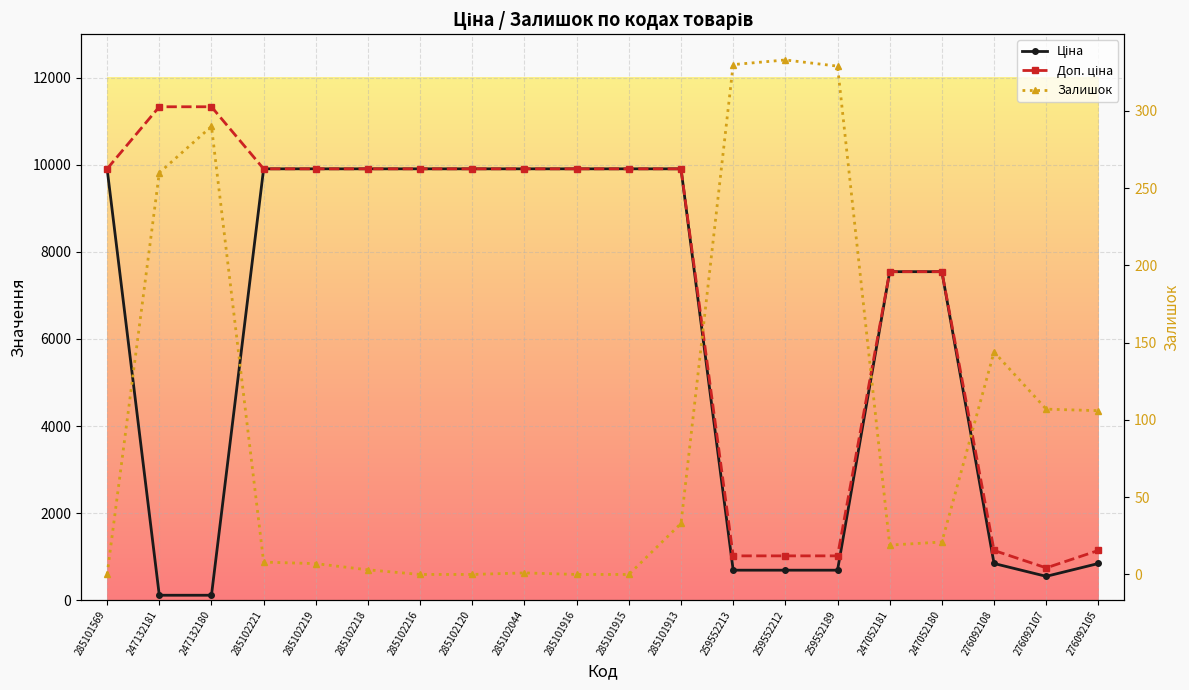

Between 285102044 and 247132181, which is larger?

285102044